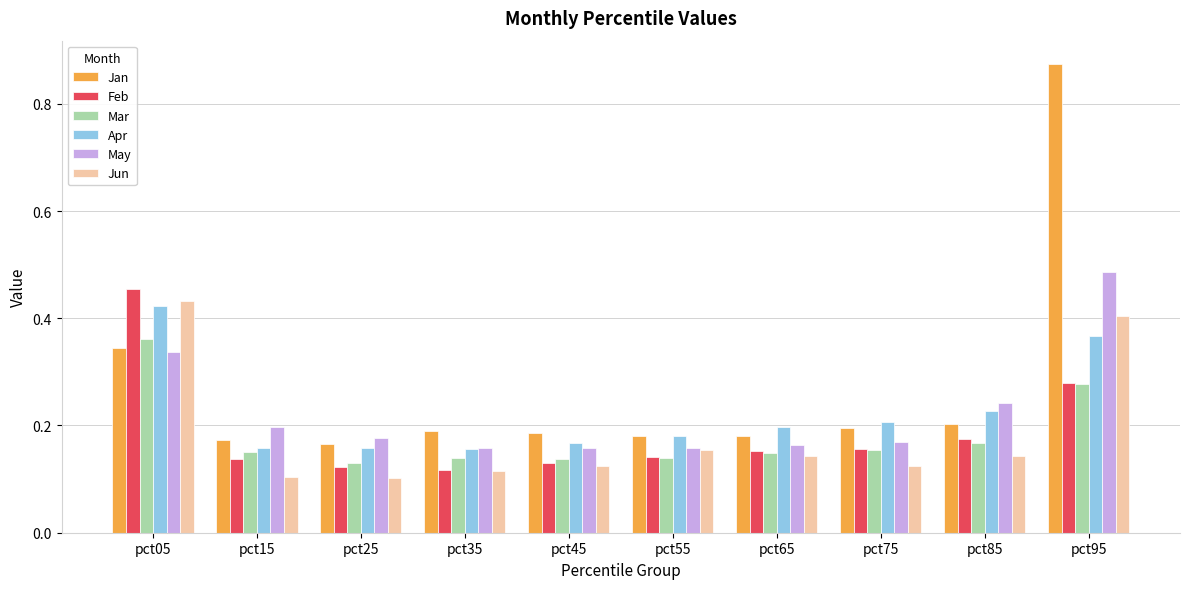

Is it true that Jun equals 0.0 at pct45?

False